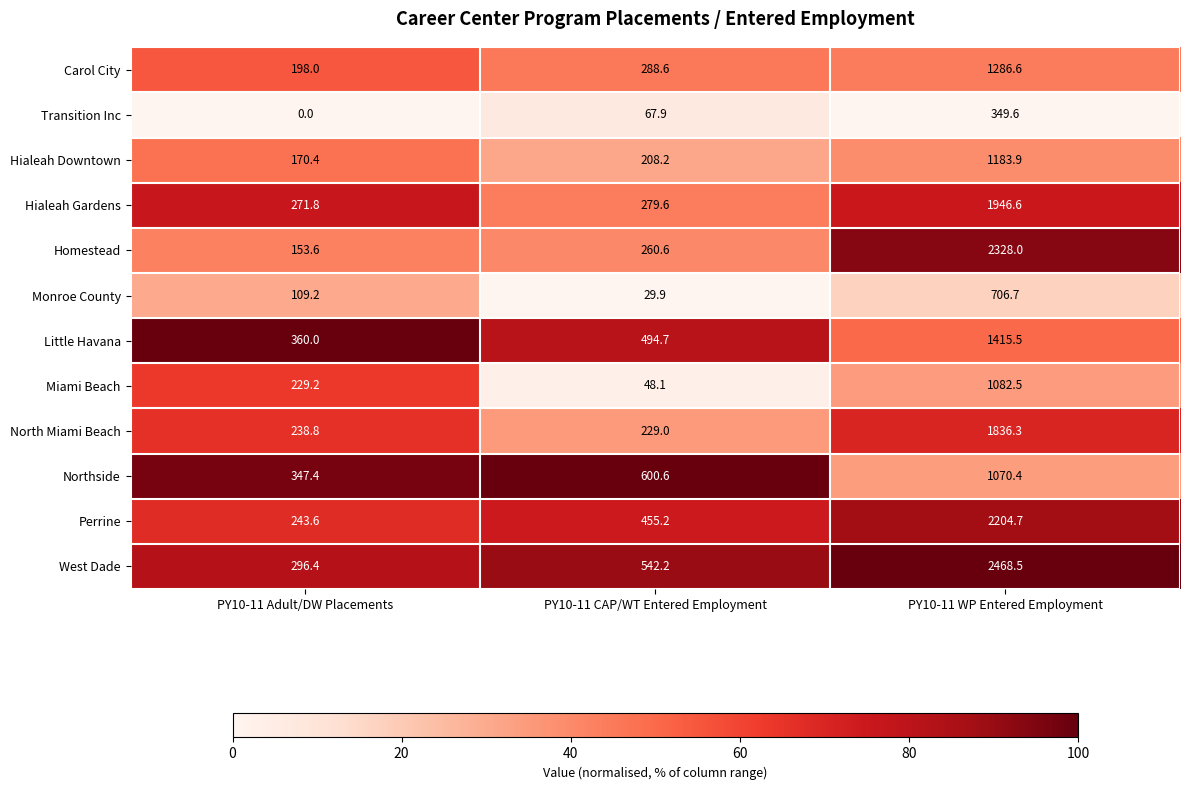

At PY10-11 WP Entered Employment, list the series in order from smallest to largest.

Transition Inc, Monroe County, Northside, Miami Beach, Hialeah Downtown, Carol City, Little Havana, North Miami Beach, Hialeah Gardens, Perrine, Homestead, West Dade